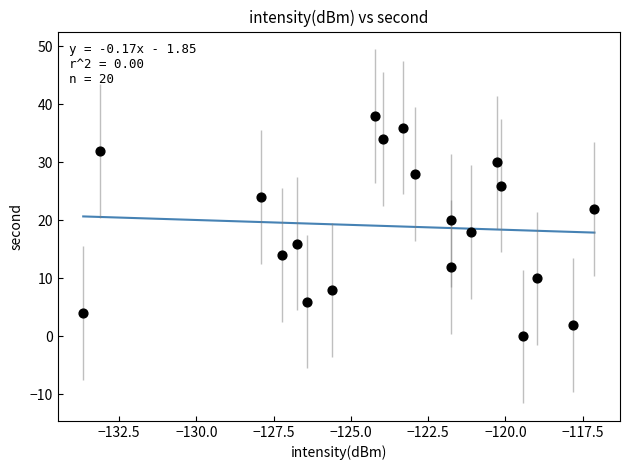

What is the range of Y values (max minus min)?

38